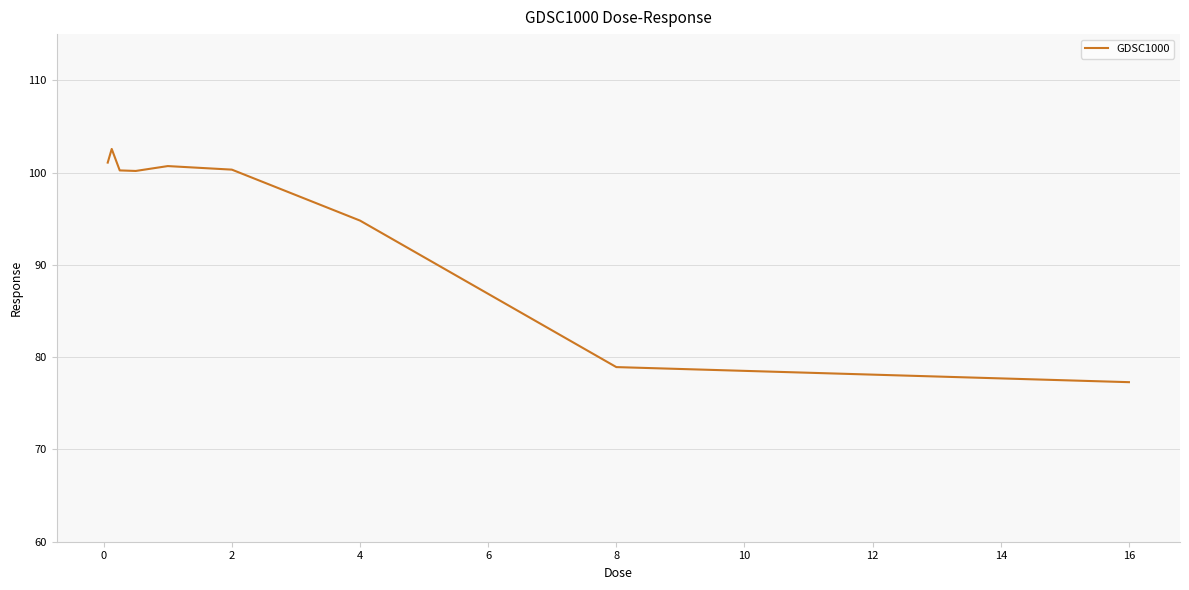

What is the greatest value displayed?

102.6